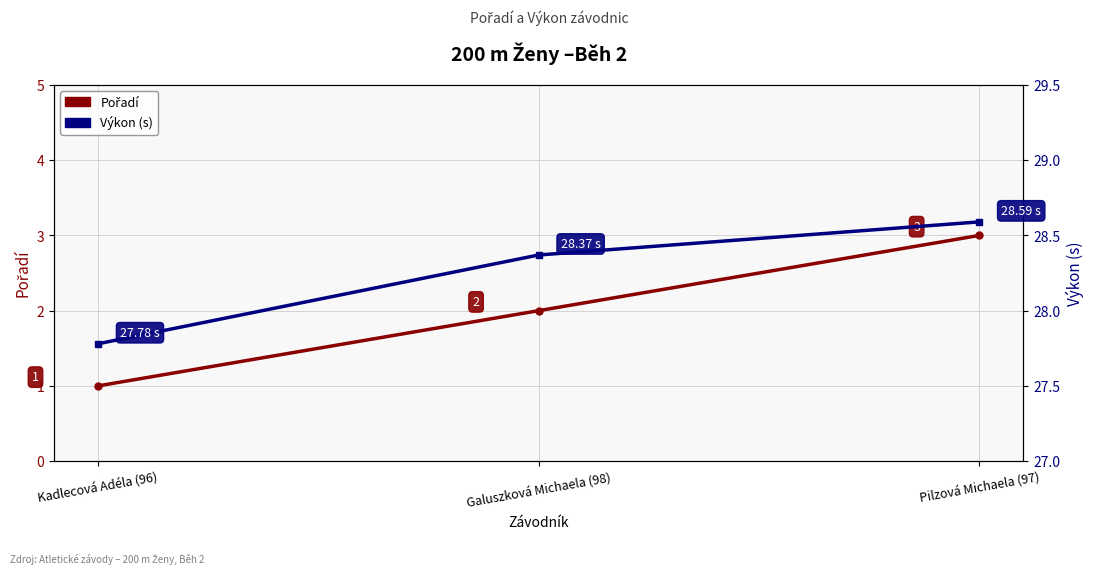

What is the difference between the maximum and minimum values in the Výkon (s) series?

0.8